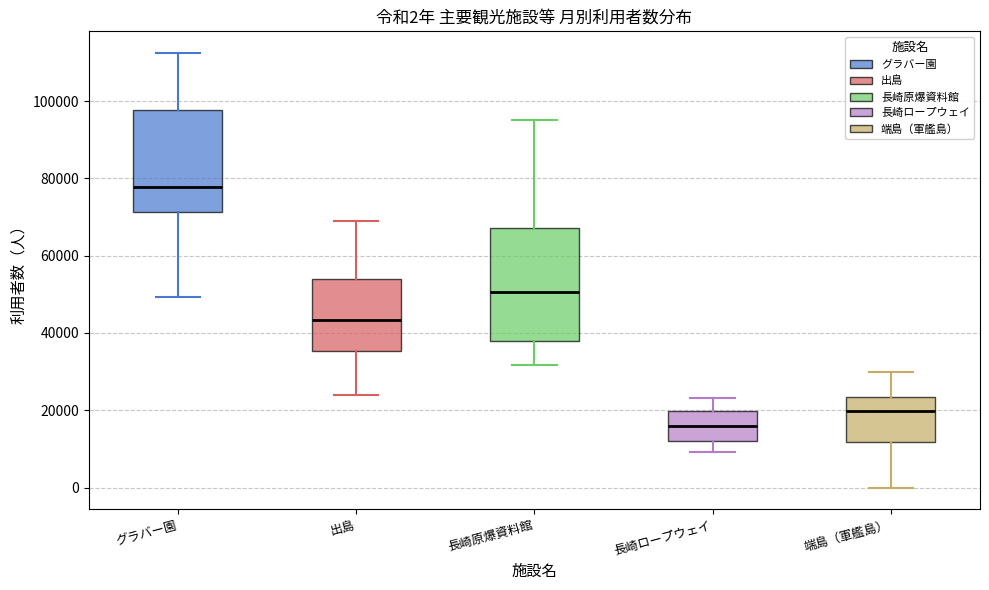

Which box is the tallest, from its lower edge to its upper edge?

長崎原爆資料館